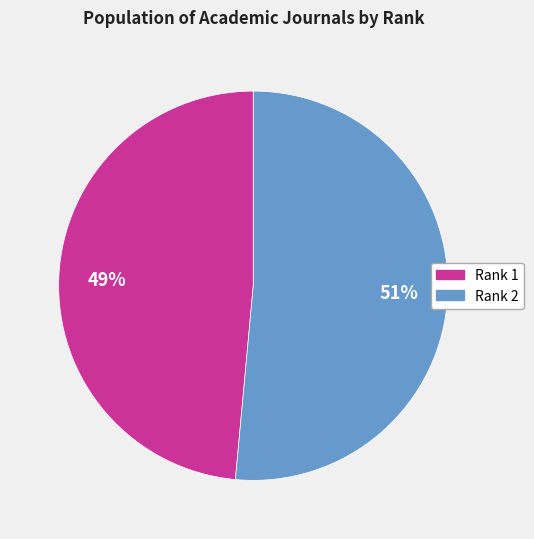

To the nearest percent, what is the average slice percentage?

50%